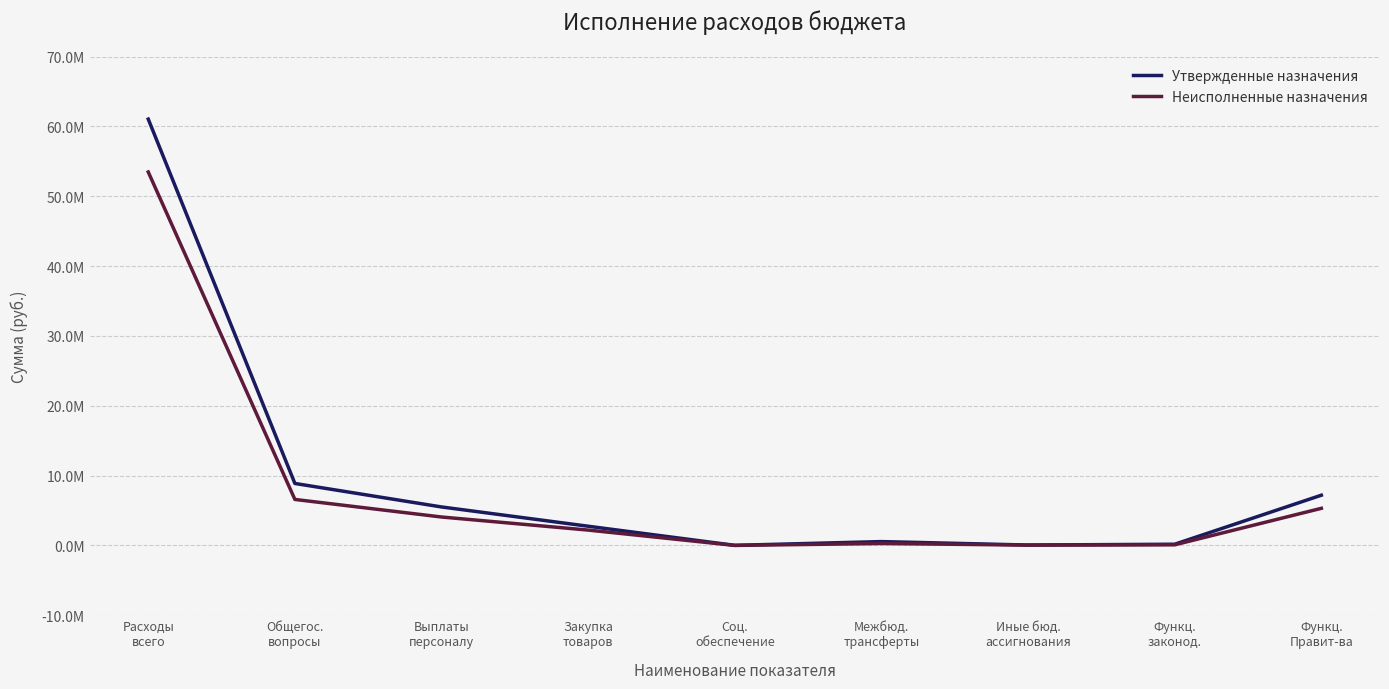

What are all the series names shown in the legend?

Утвержденные назначения, Неисполненные назначения